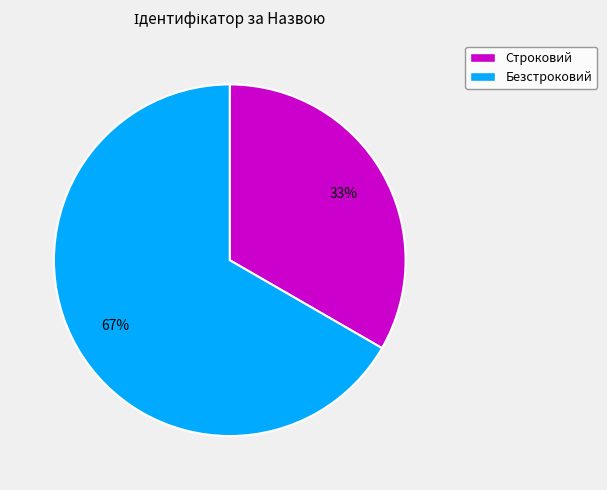

Which category has the smallest portion of the pie?

Строковий